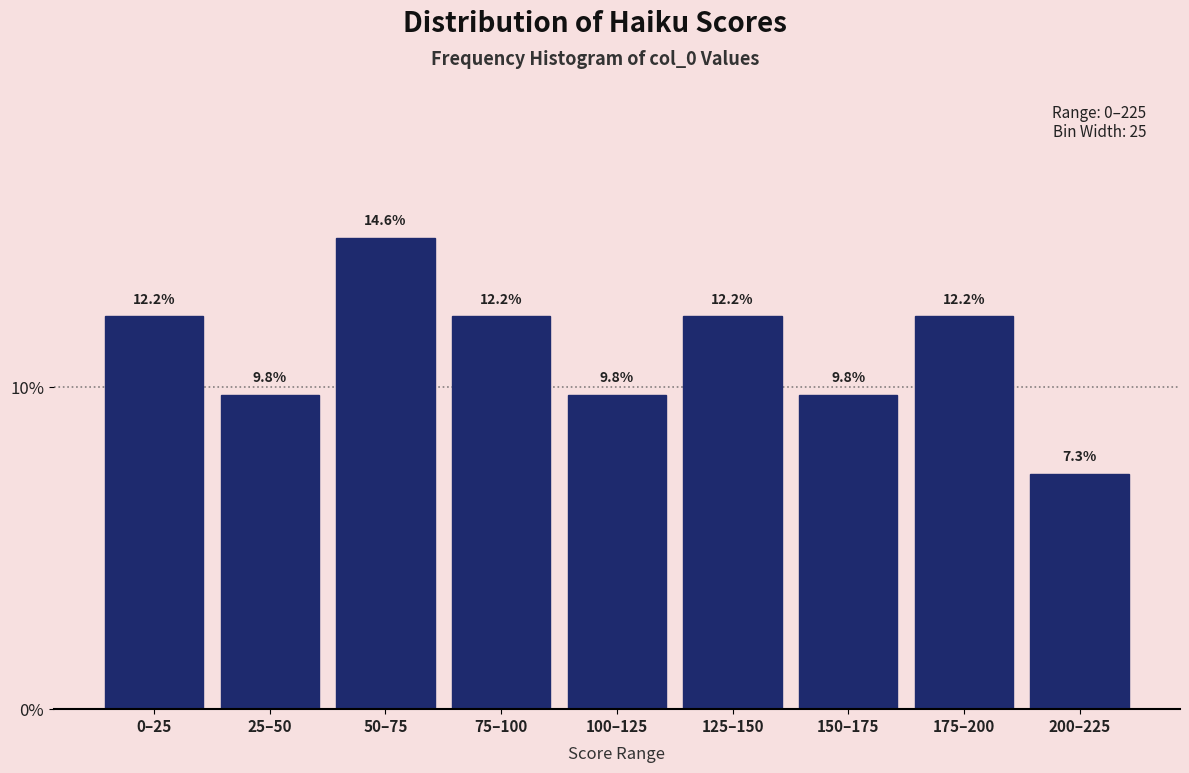

Reading left to right, what are all the values shown in this chart?

0–25=12.2	25–50=9.8	50–75=14.6	75–100=12.2	100–125=9.8	125–150=12.2	150–175=9.8	175–200=12.2	200–225=7.3